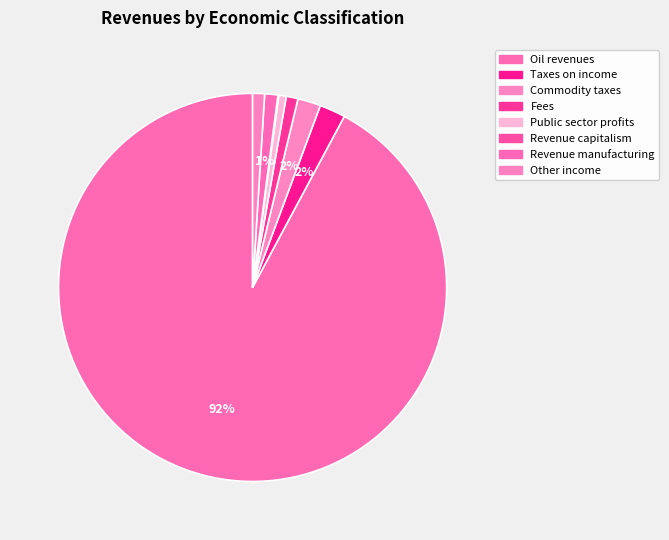

Which slice is the largest?

Oil revenues and mineral wealth